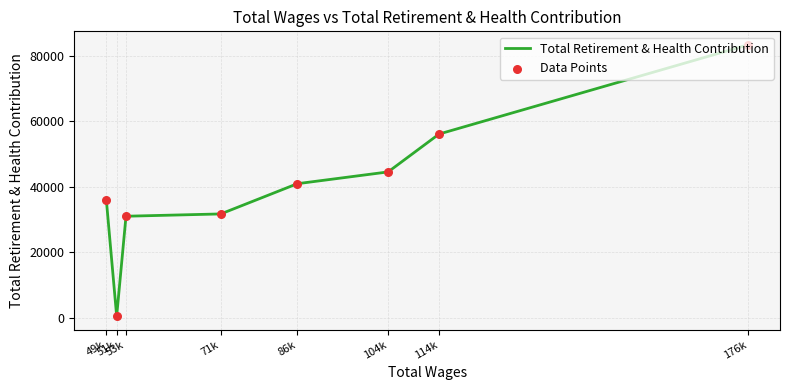

At how many categories does at least one series exceed 14121?

7